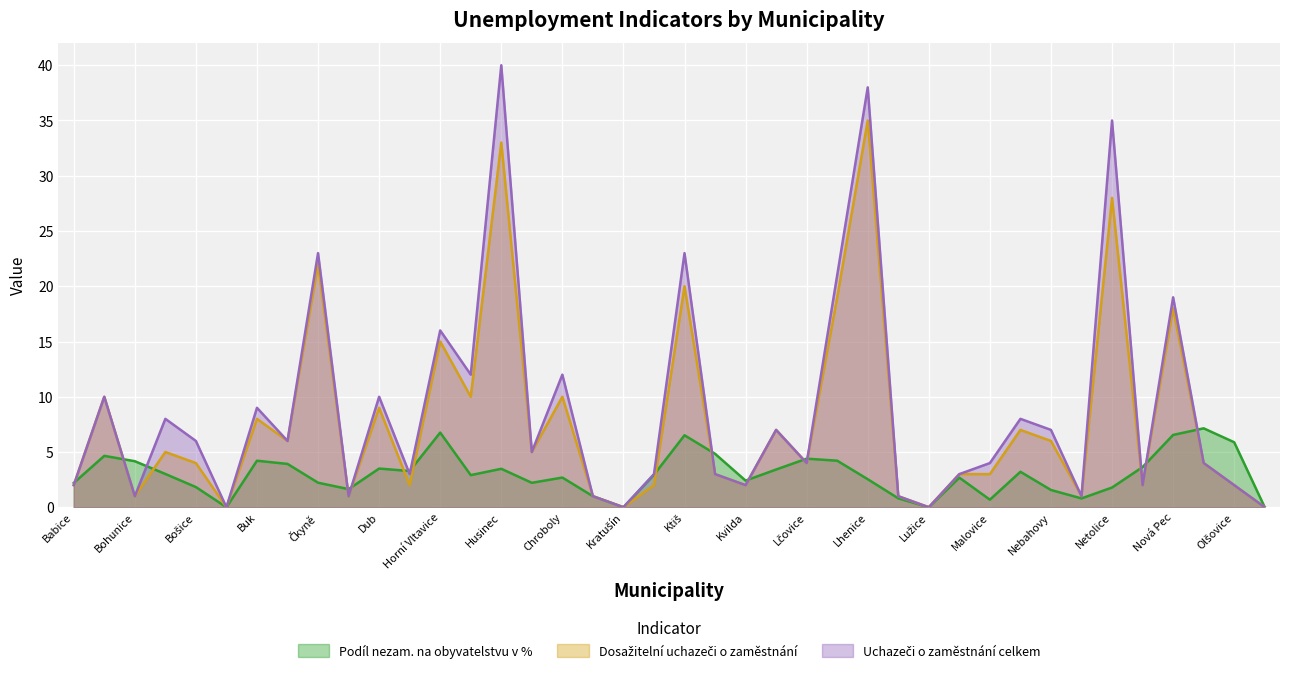

What is the difference between the maximum and minimum values in the Dosažitelní uchazeči o zaměstnání series?

35.0